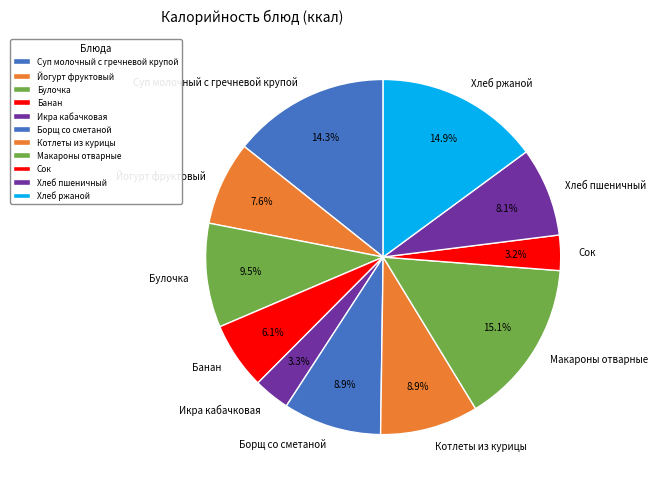

Combined, do Булочка and Суп молочный с гречневой крупой account for over 50%?

No